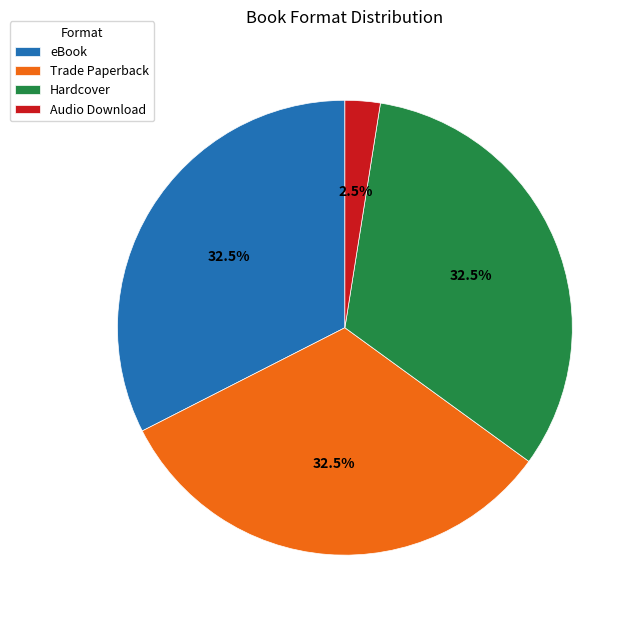

What is the smallest slice in the pie chart?

Audio Download